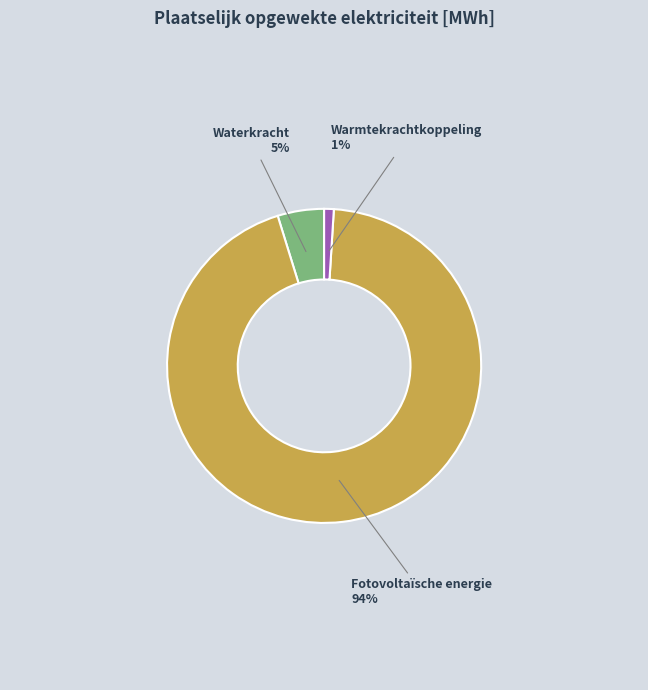

What is the smallest slice in the pie chart?

Warmtekrachtkoppeling